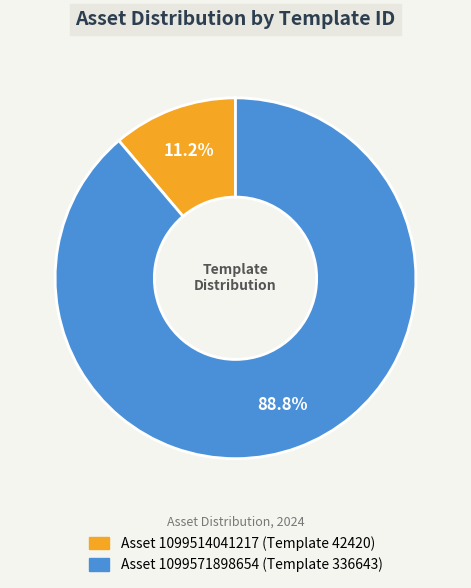

Is there any slice that represents more than half of the pie?

Yes